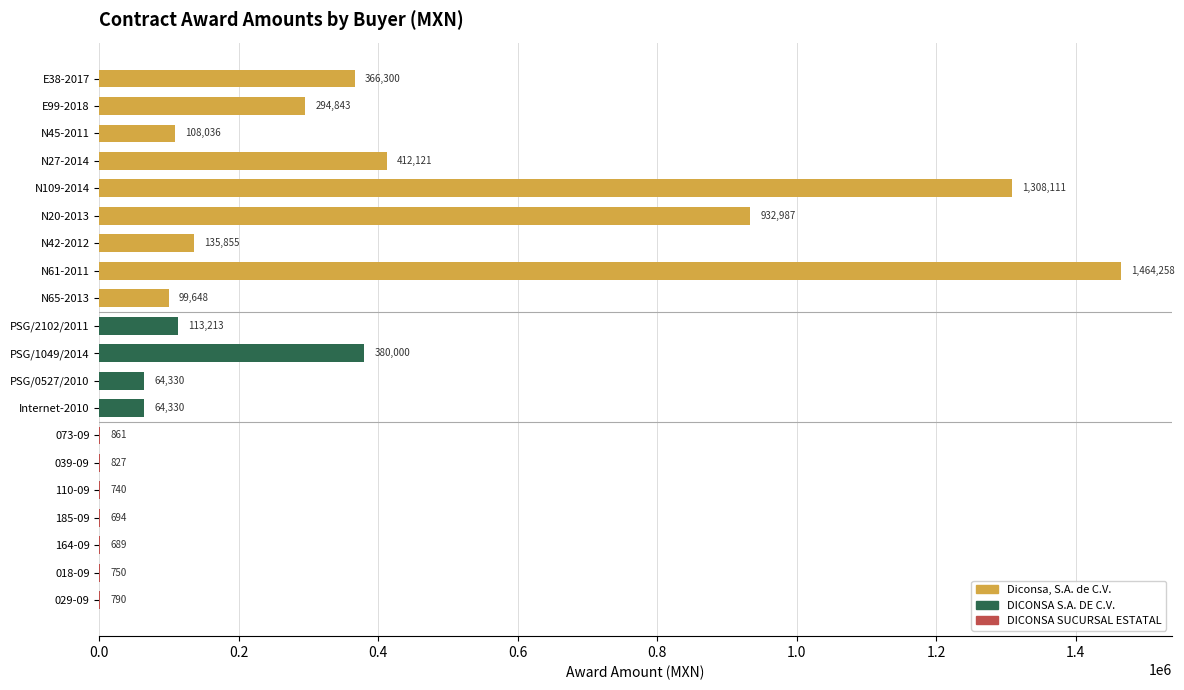

What is the greatest value displayed?

1464258.0